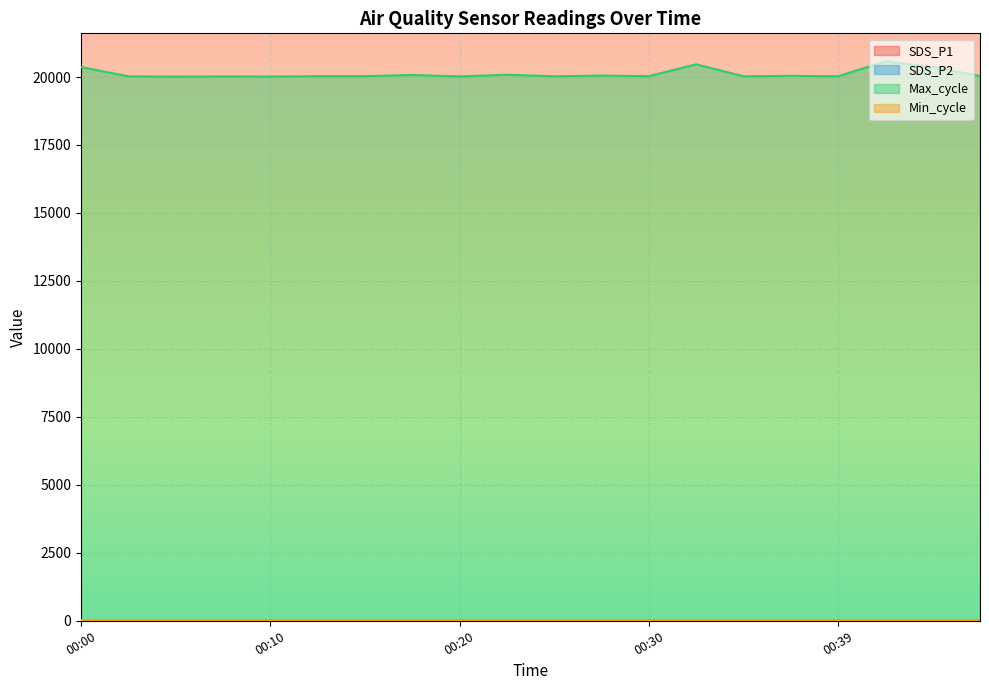

What is the difference between the highest and lowest values at 00:15?

20027.8